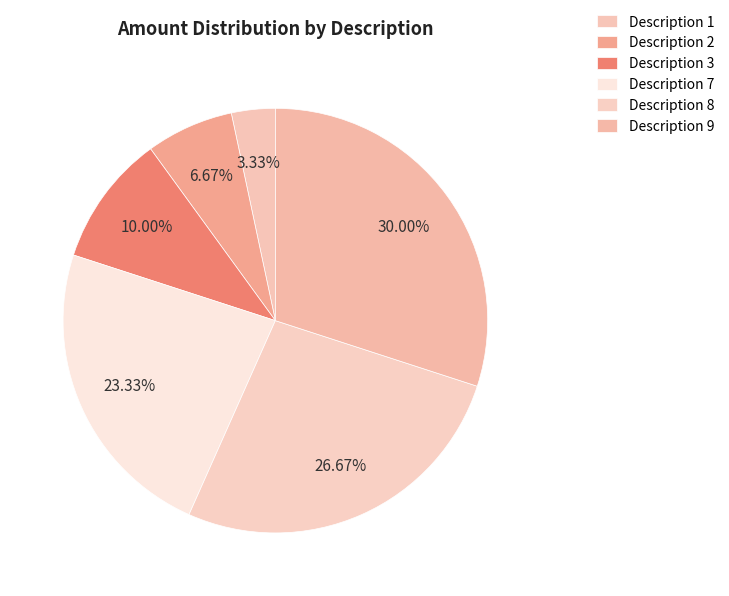

Combined, what portion of the pie is Description 1 and Description 2?

10.0%